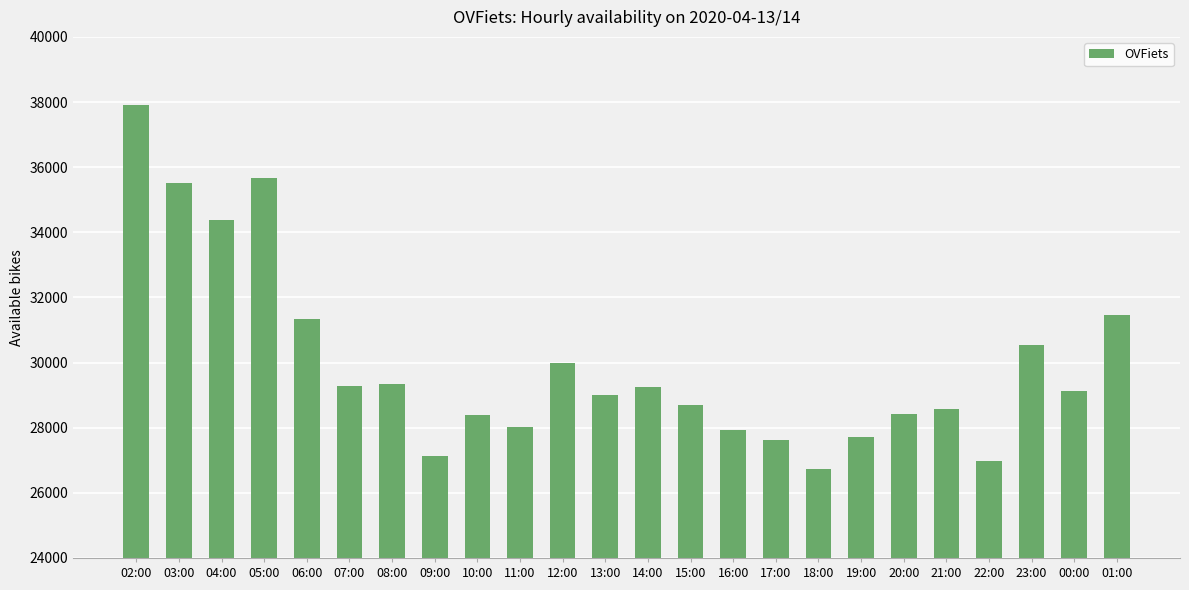

What is the value of the 12th bar from the left?

29017